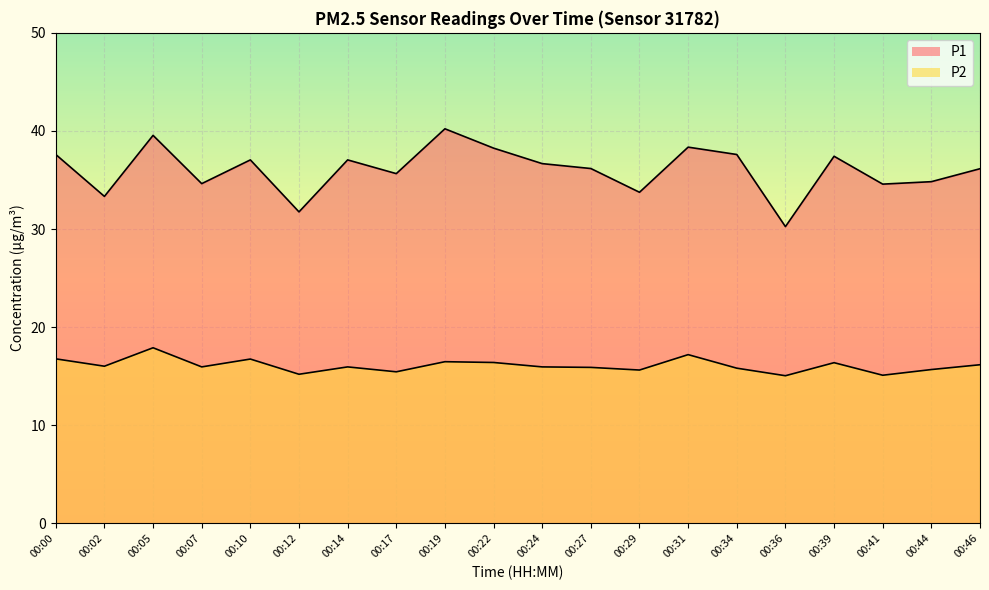

What is the greatest value displayed?

40.2